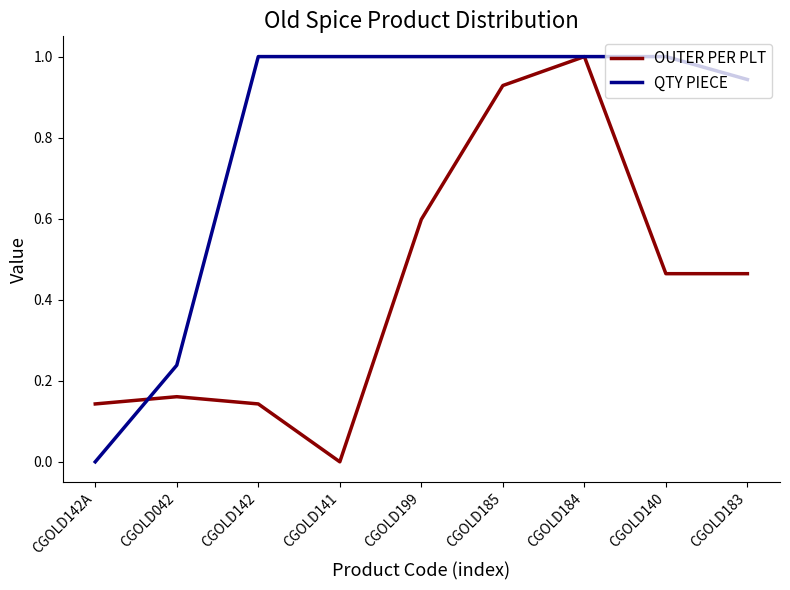

Does the chart display data point markers on the line(s)?

No